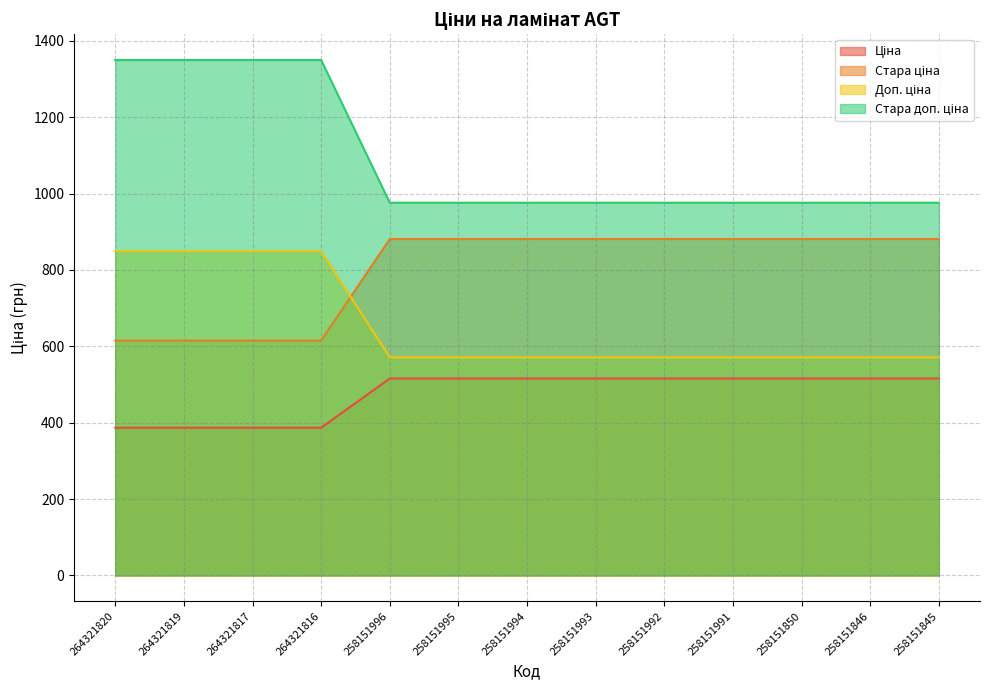

Between 258151850 and 264321817, which is larger?

258151850